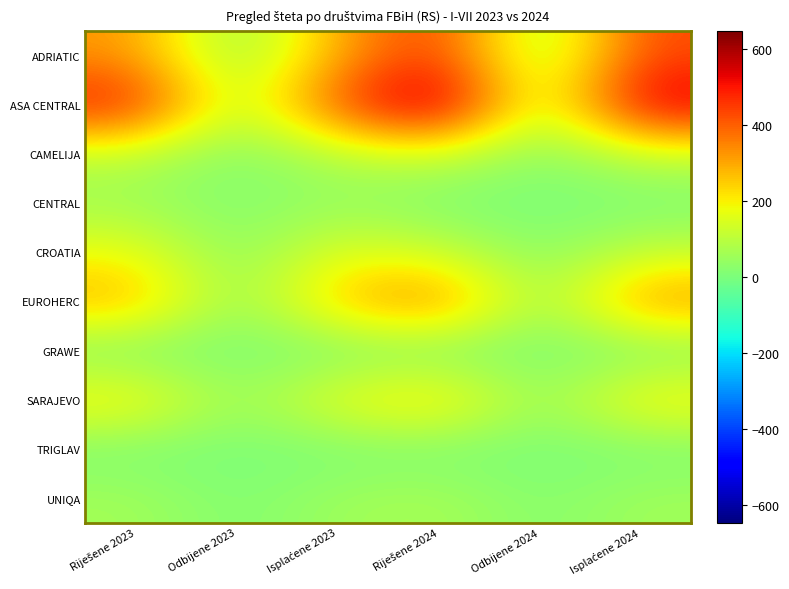

Reading right to left, extract all data points from this chart.

ADRIATIC: Isplaćene 2024=430	Odbijene 2024=41	Riješene 2024=471	Isplaćene 2023=291	Odbijene 2023=32	Riješene 2023=323
ASA CENTRAL: Isplaćene 2024=573	Odbijene 2024=73	Riješene 2024=646	Isplaćene 2023=429	Odbijene 2023=81	Riješene 2023=510
CAMELIJA: Isplaćene 2024=112	Odbijene 2024=15	Riješene 2024=127	Isplaćene 2023=91	Odbijene 2023=9	Riješene 2023=100
CENTRAL: Isplaćene 2024=0	Odbijene 2024=0	Riješene 2024=0	Isplaćene 2023=42	Odbijene 2023=11	Riješene 2023=53
CROATIA: Isplaćene 2024=114	Odbijene 2024=15	Riješene 2024=129	Isplaćene 2023=163	Odbijene 2023=18	Riješene 2023=181
EUROHERC: Isplaćene 2024=342	Odbijene 2024=35	Riješene 2024=377	Isplaćene 2023=268	Odbijene 2023=26	Riješene 2023=294
GRAWE: Isplaćene 2024=1	Odbijene 2024=0	Riješene 2024=1	Isplaćene 2023=1	Odbijene 2023=0	Riješene 2023=1
SARAJEVO: Isplaćene 2024=217	Odbijene 2024=32	Riješene 2024=249	Isplaćene 2023=179	Odbijene 2023=38	Riješene 2023=217
TRIGLAV: Isplaćene 2024=0	Odbijene 2024=0	Riješene 2024=0	Isplaćene 2023=0	Odbijene 2023=0	Riješene 2023=0
UNIQA: Isplaćene 2024=60	Odbijene 2024=13	Riješene 2024=73	Isplaćene 2023=56	Odbijene 2023=7	Riješene 2023=63